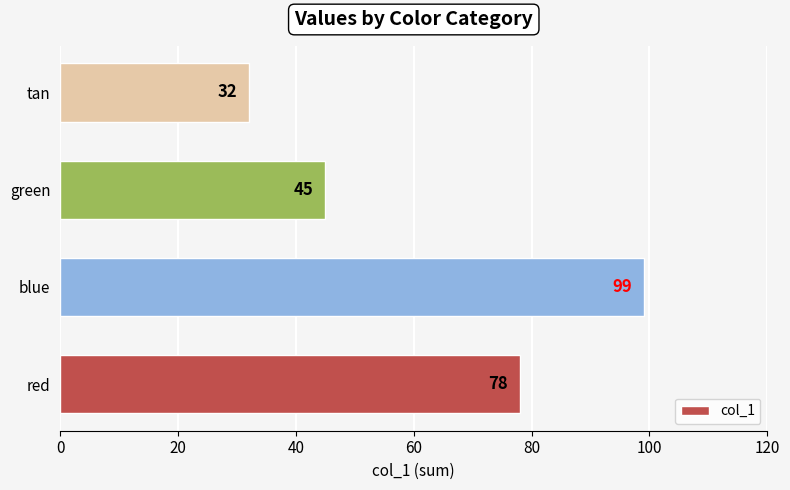

What is the change in value from green to tan?

-13